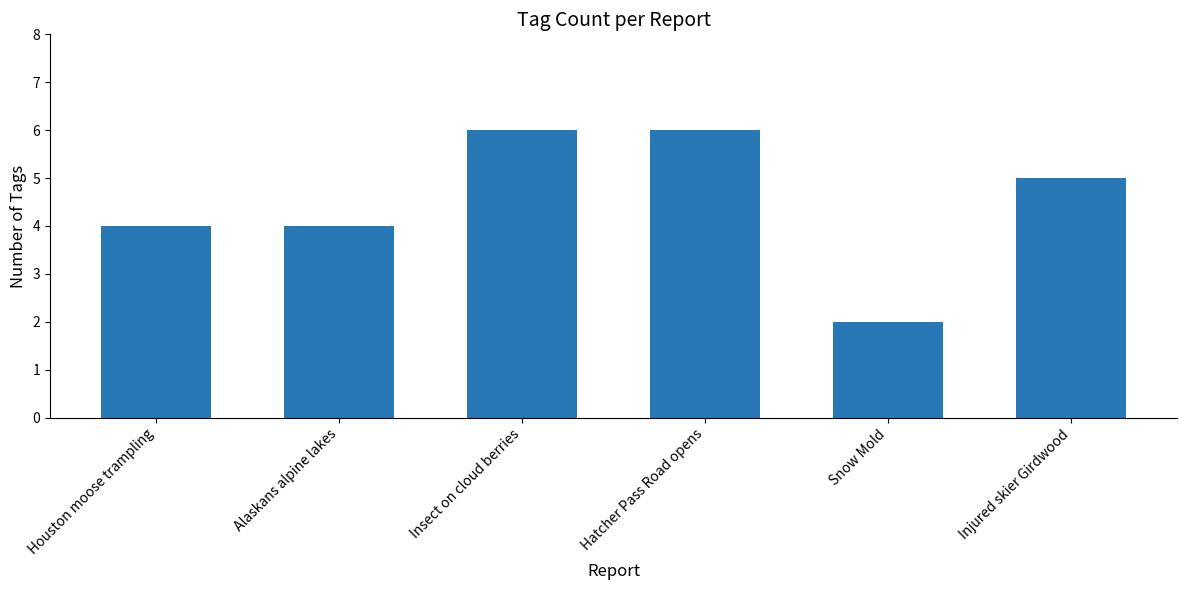

Where does the data first go above 5?

Insect on cloud berries